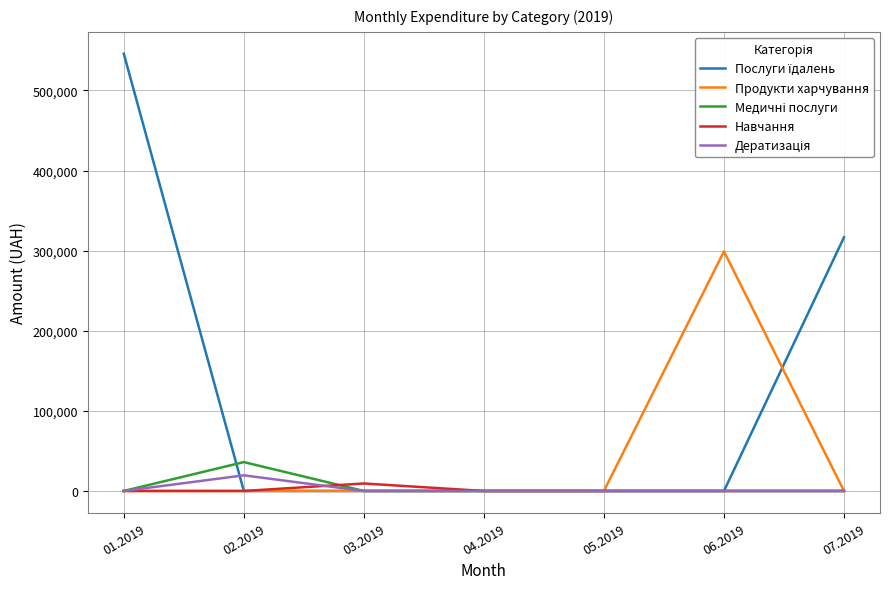

The value of Навчання at 01.2019 is 0.0. True or false?

True